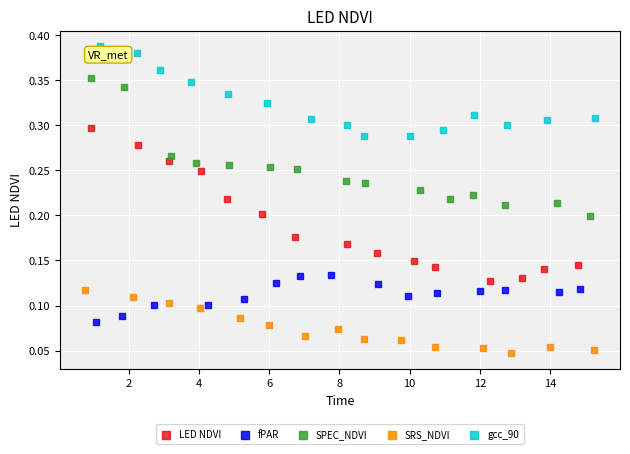

Which series reaches the maximum Y coordinate?

gcc_90